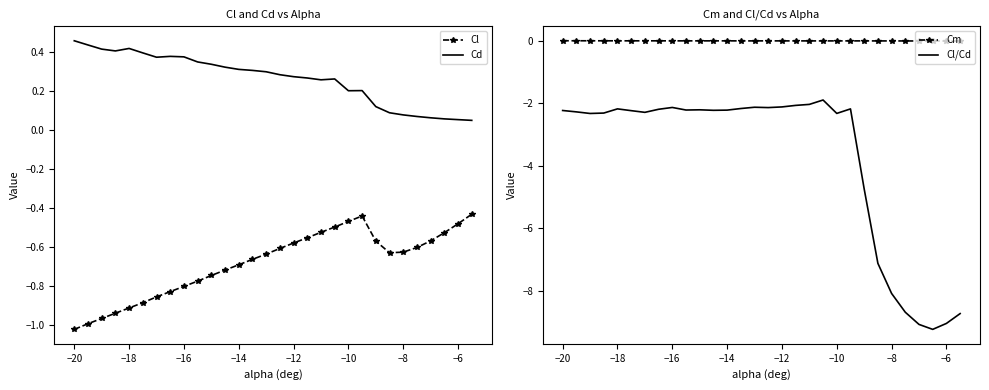

List the series in order of their peak value, highest first.

Cd, Cm, Cl, Cl/Cd